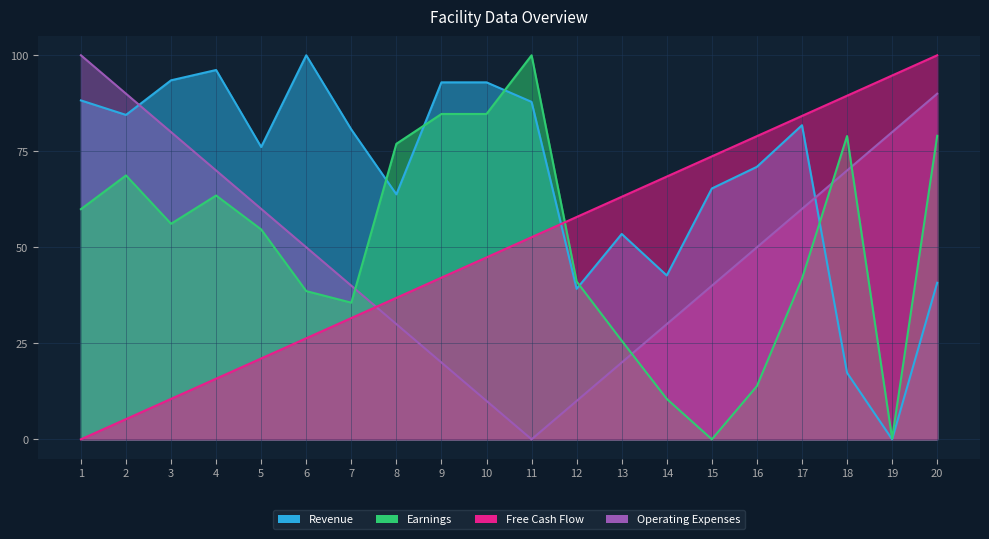

Which series has the widest spread of values?

Revenue